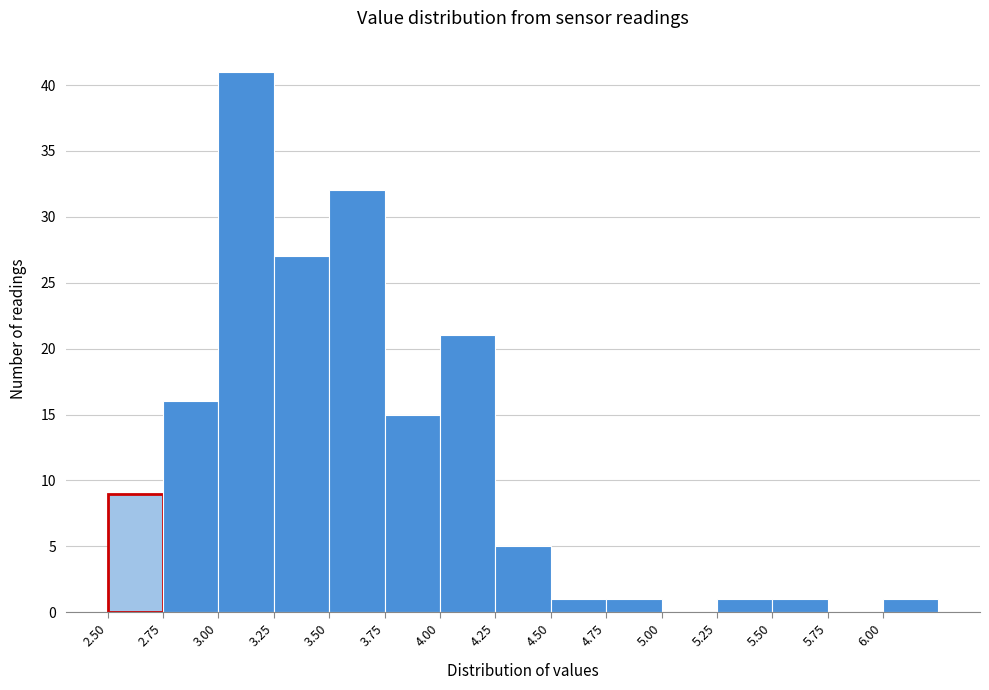

Reading left to right, list every bar in this chart as the range it spans on the x-axis followed by its height. The values are not printed on the chart, so give them approximately, as read against the axis.

2.50 to 2.75: 9
2.75 to 3.00: 16
3.00 to 3.25: 41
3.25 to 3.50: 27
3.50 to 3.75: 32
3.75 to 4.00: 15
4.00 to 4.25: 21
4.25 to 4.50: 5
4.50 to 4.75: 1
4.75 to 5.00: 1
5.00 to 5.25: 0
5.25 to 5.50: 1
5.50 to 5.75: 1
5.75 to 6.00: 0
6.00 to 6.25: 1